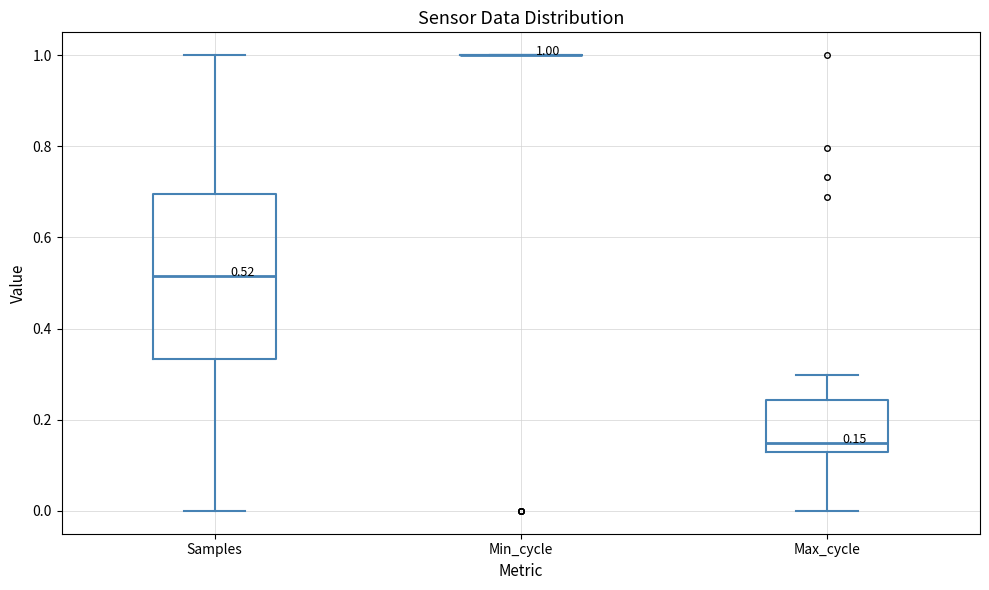

Comparing the boxes themselves (not the whiskers), which one is the tallest?

Samples